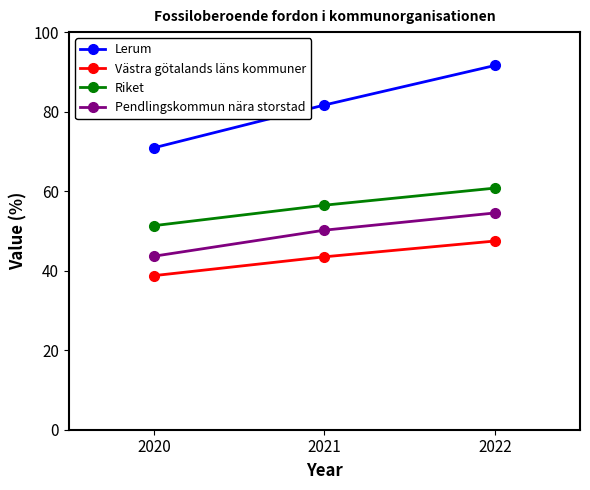

Reading right to left, extract all data points from this chart.

Lerum: 91.6	81.7	70.9
Västra götalands läns kommuner: 47.5	43.5	38.8
Riket: 60.8	56.5	51.3
Pendlingskommun nära storstad: 54.5	50.2	43.6